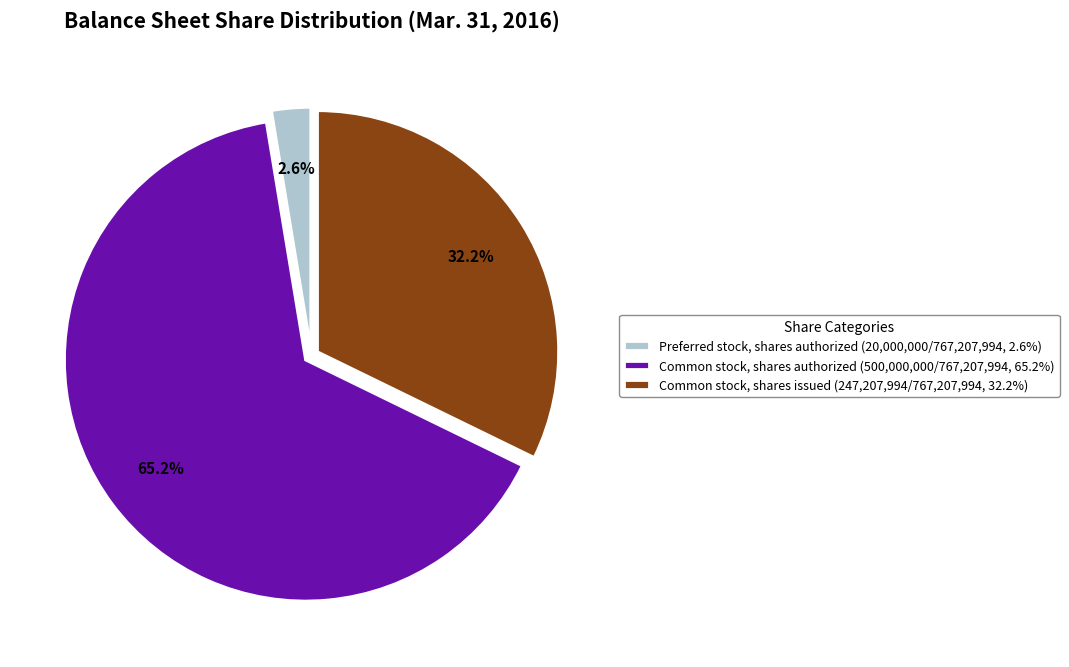

Which category accounts for the majority?

Common stock, shares authorized (500,000,000/767,207,994, 65.2%)